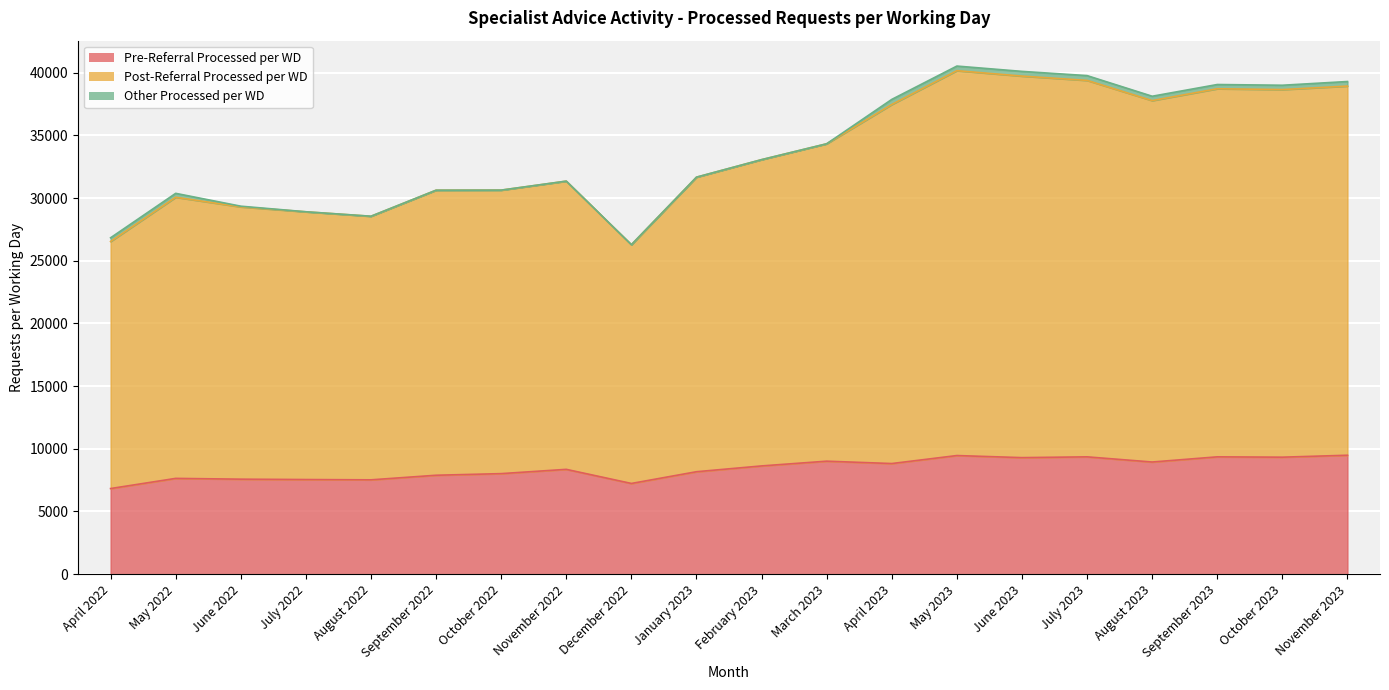

True or false: Pre-Referral Processed per WD and Post-Referral Processed per WD intersect in this chart.

False